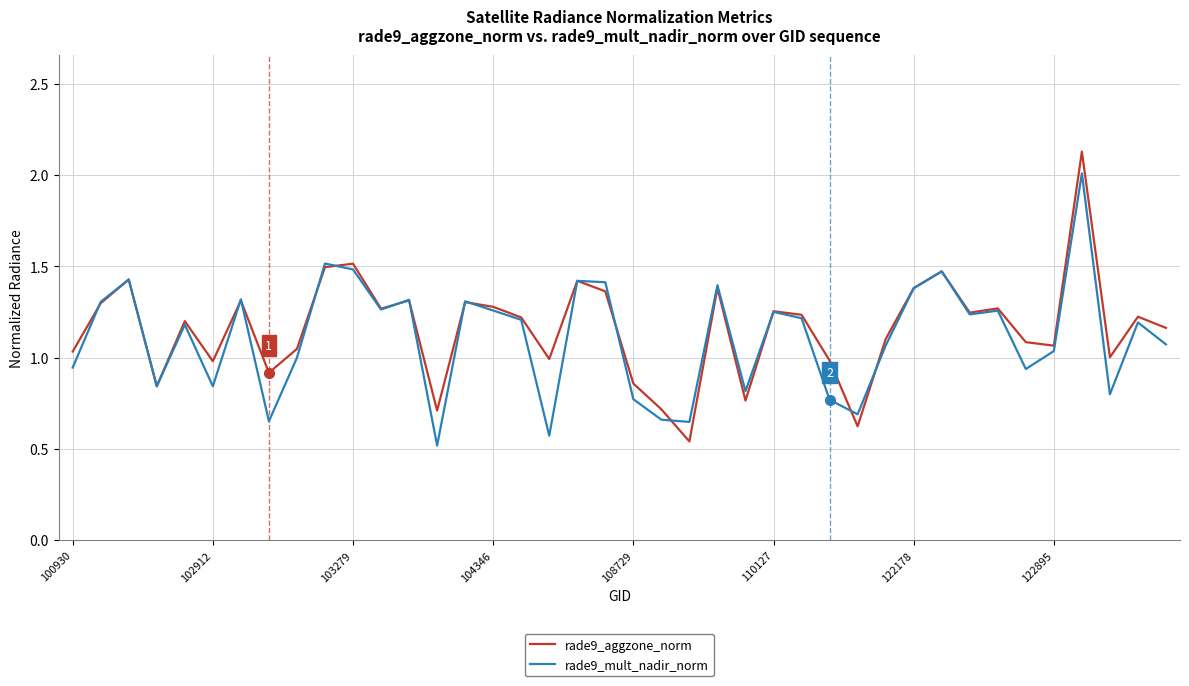

What is the maximum value for rade9_mult_nadir_norm?

2.0